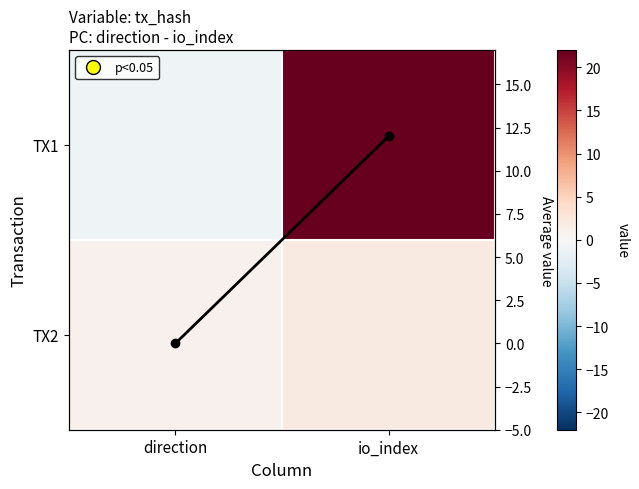

Which series has the widest spread of values?

TX1